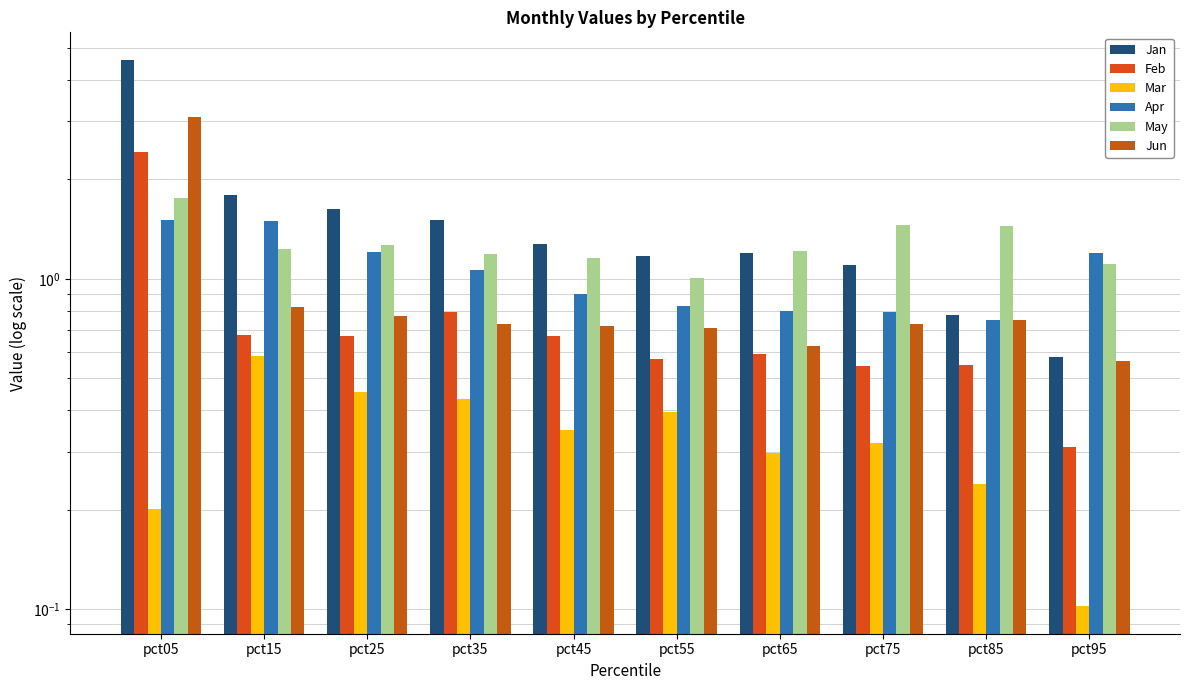

What is the total value across all series at pct05?

13.6